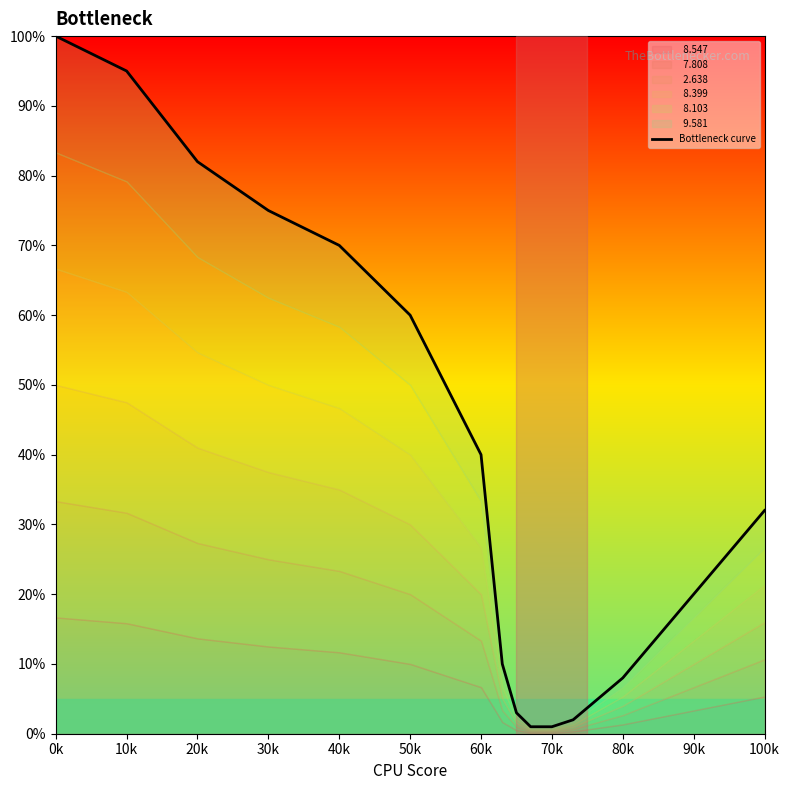

Which category has the highest value across all series?

0k